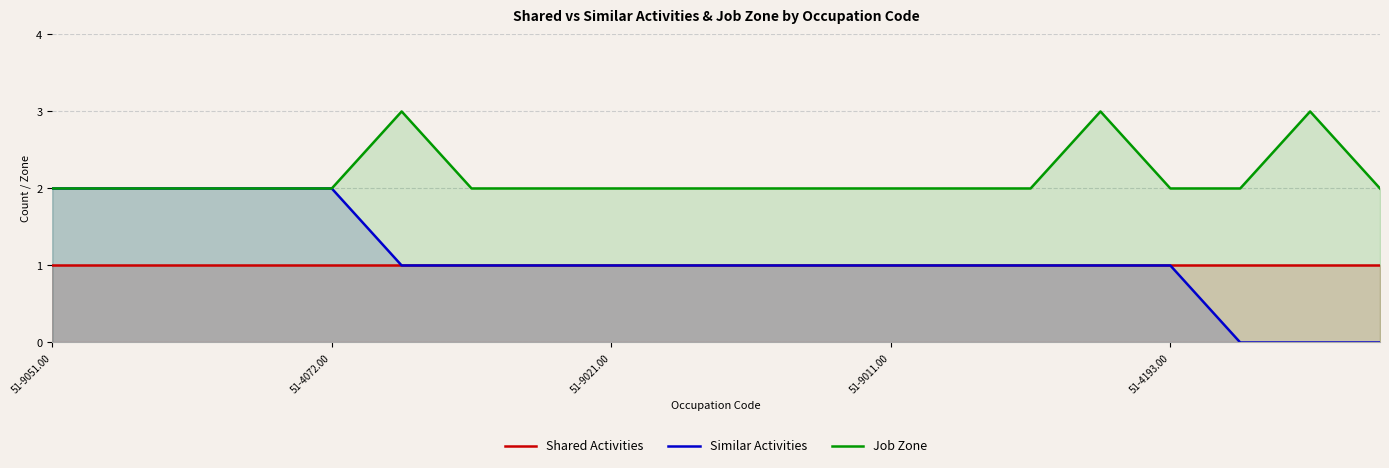

What is the sum of all Job Zone values?

43